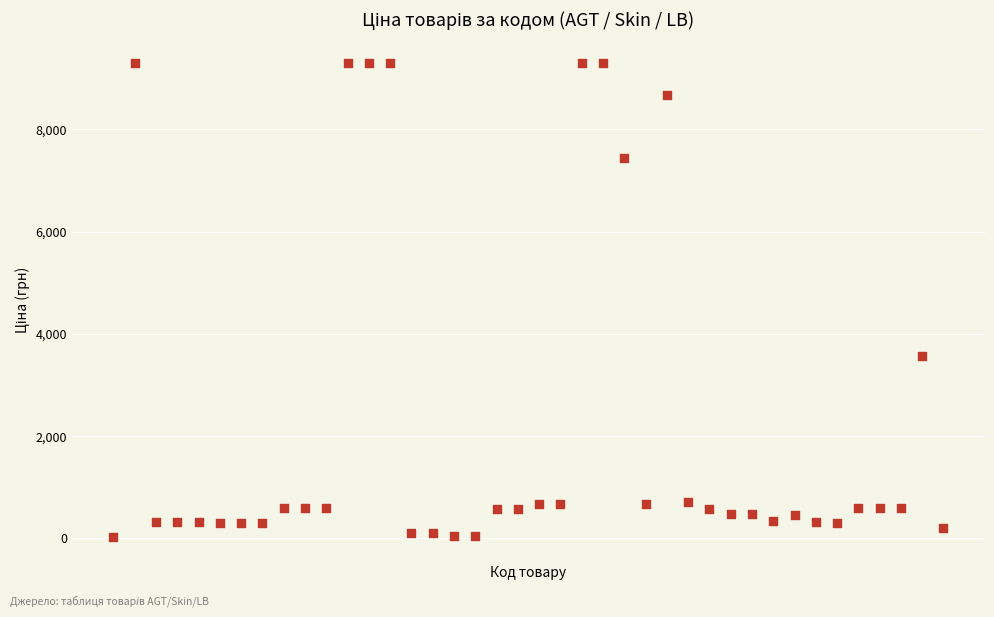

What Y value in the scatter plot is closest to 4661?

3573.6